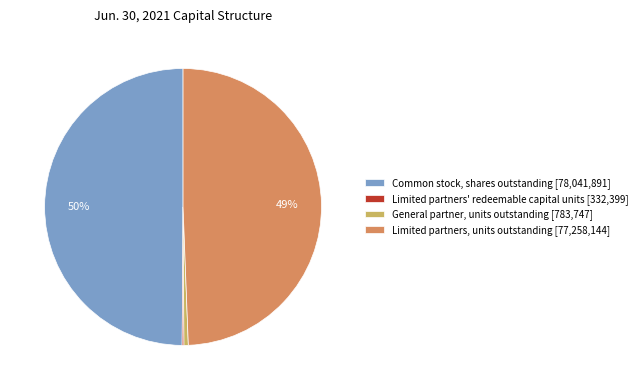

To the nearest percent, what portion does General partner, units outstanding represent?

1%